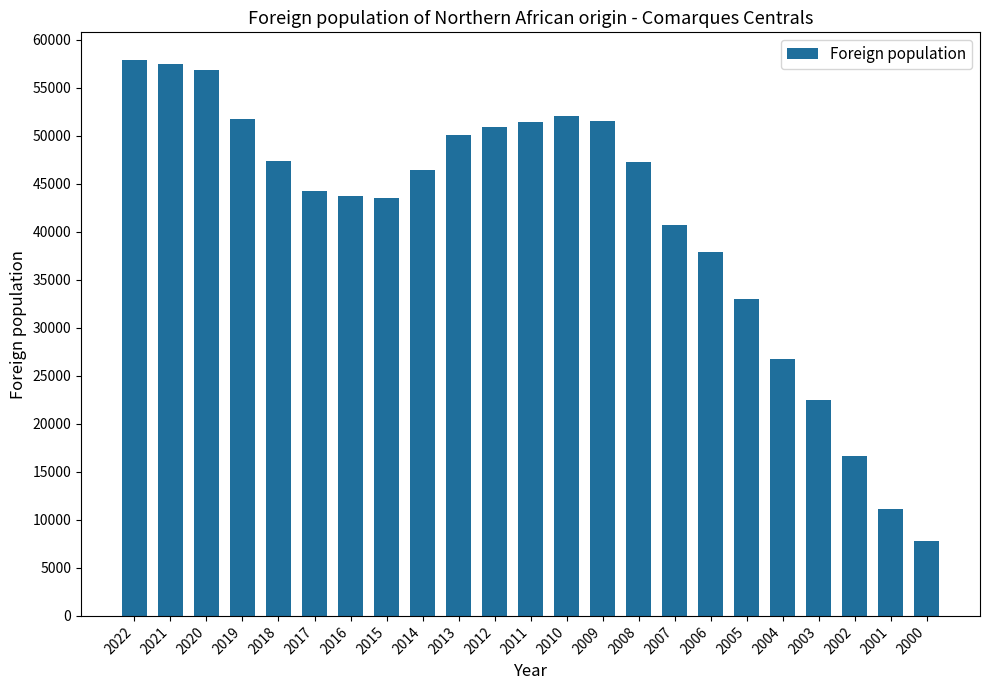

Where is the data nearest to the value 32841?

2005